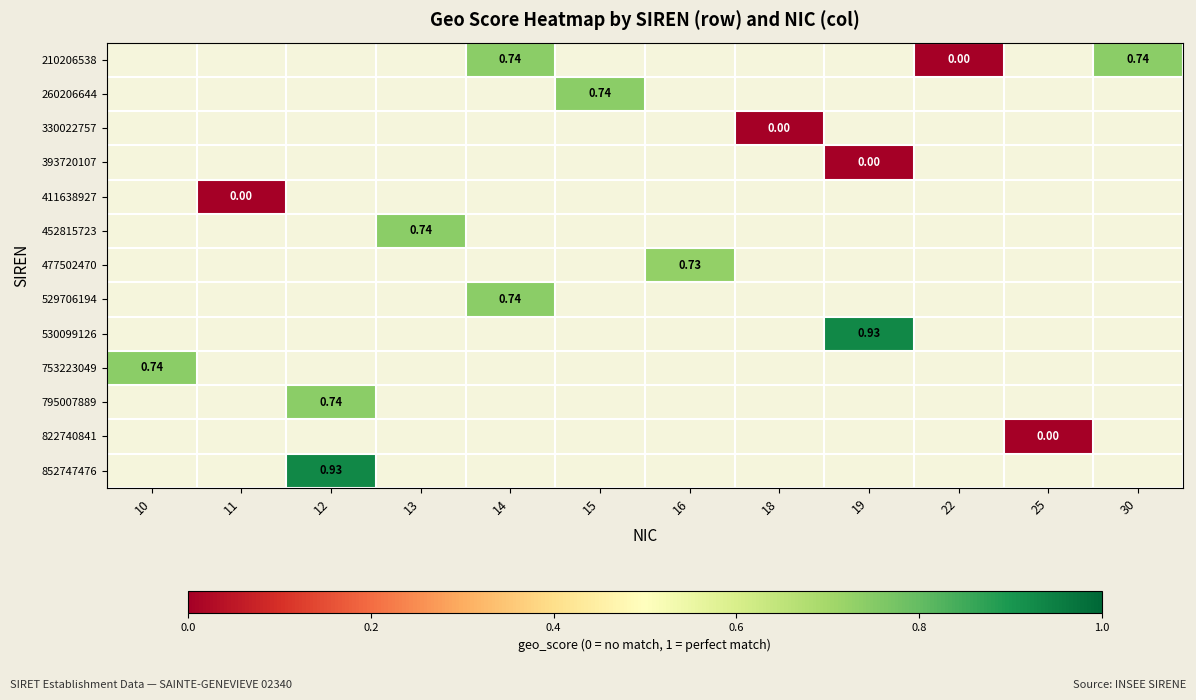

How many data points in 477502470 are above 0?

1